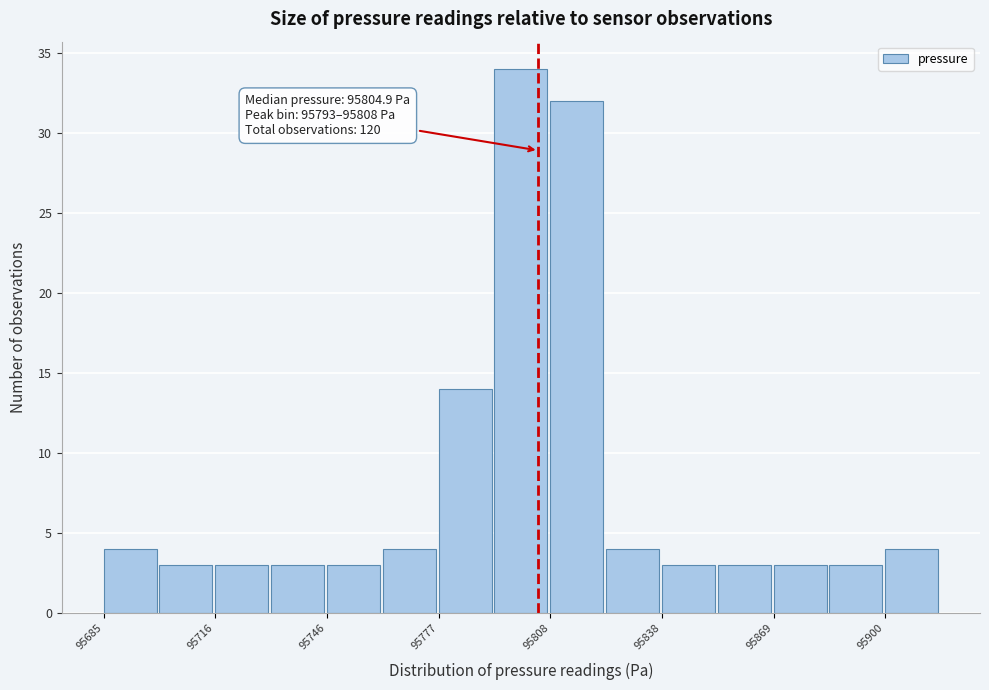

Read against the x-axis, roughly where is the centre of the tallest bar?

95800